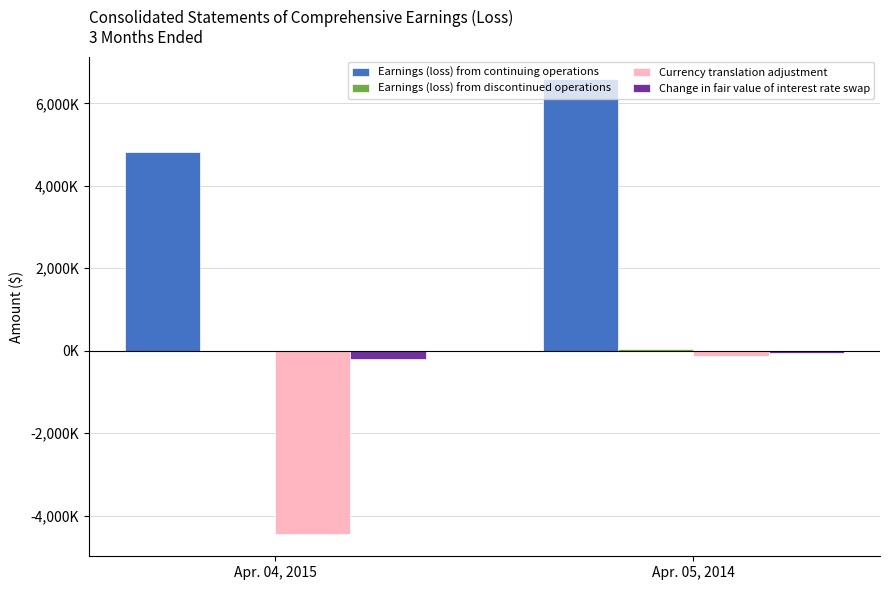

Rank the series at Apr. 05, 2014 from highest to lowest value.

Earnings (loss) from continuing operations, Earnings (loss) from discontinued operations, Change in fair value of interest rate swap, Currency translation adjustment